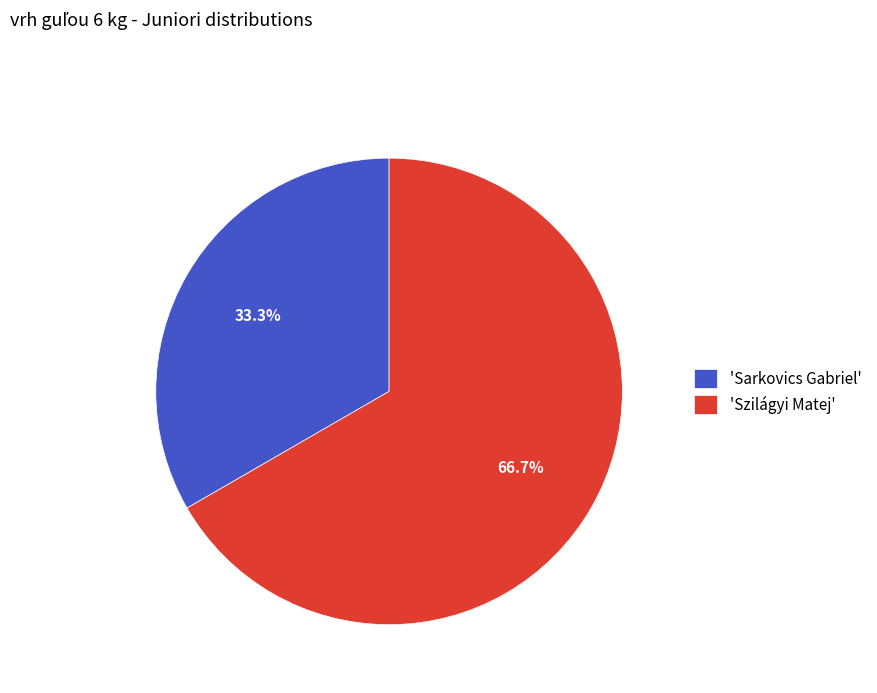

Does any single category account for the majority?

Yes